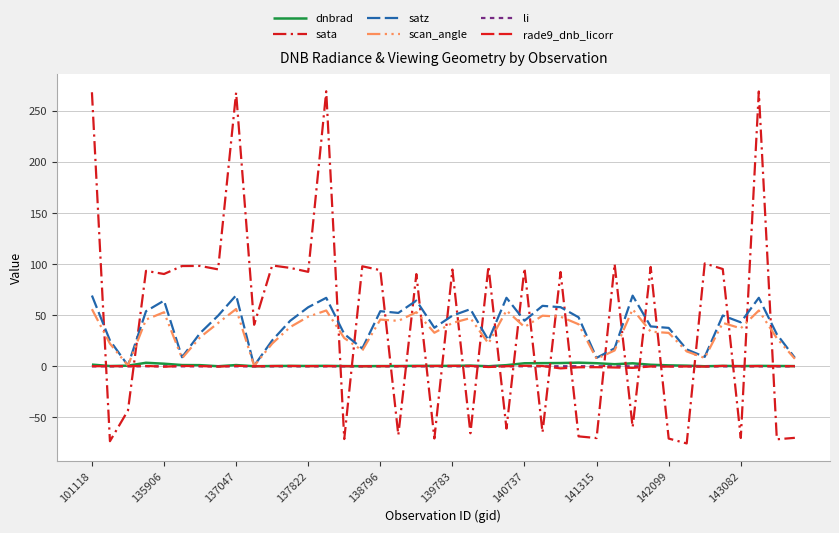

Is this an area chart (filled region under the line)?

No